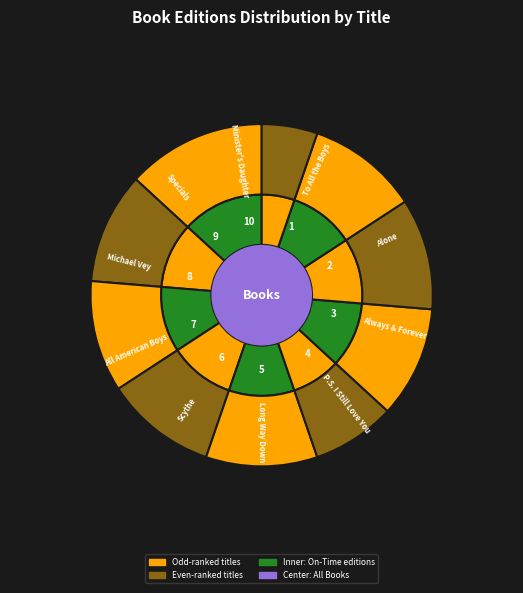

Is the sum of Minister's Daughter and Always and Forever, Lara Jean greater than half?

No